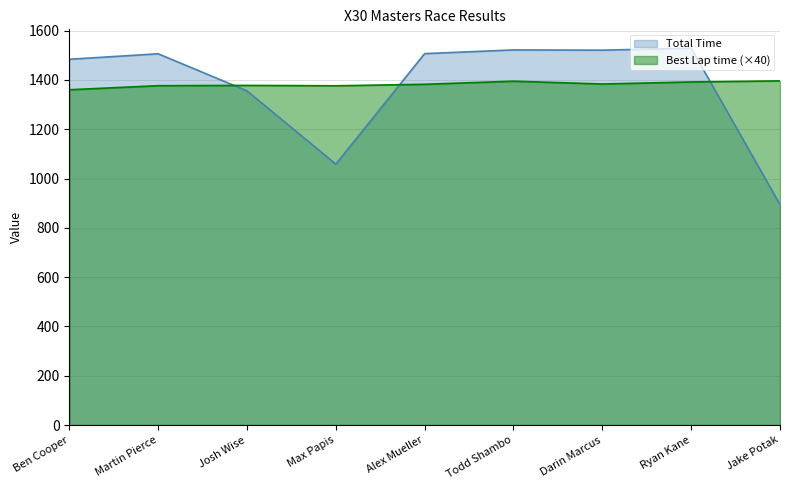

What is the label of the 1st point from the right?

Jake Potak